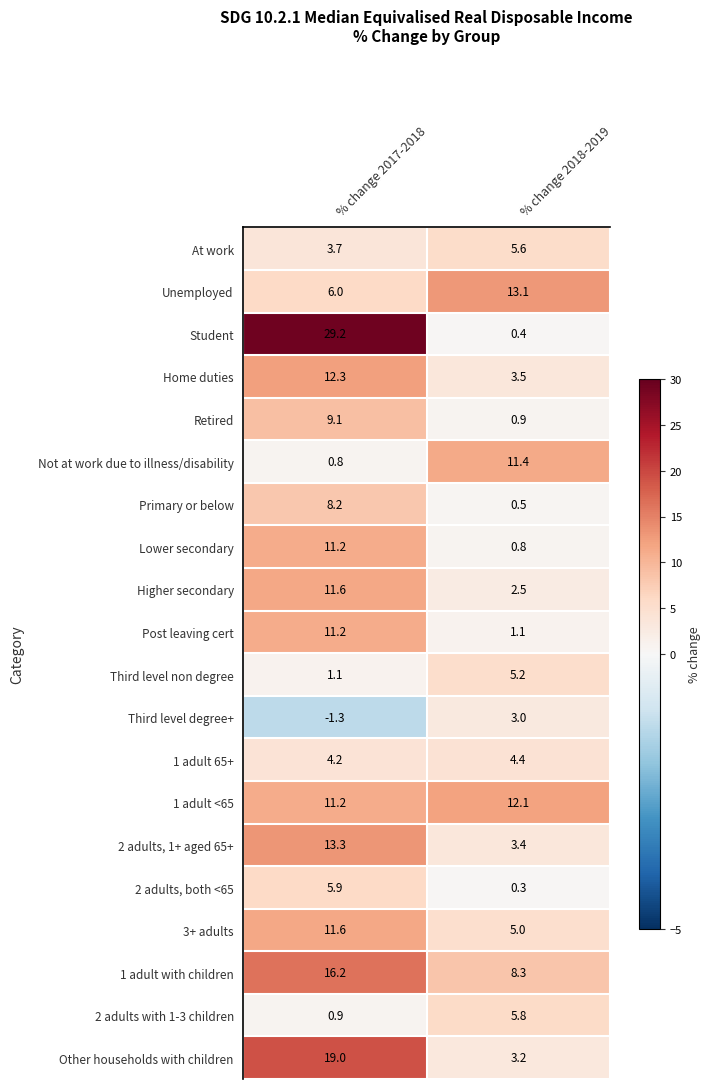

Count the number of categories in the chart.

2